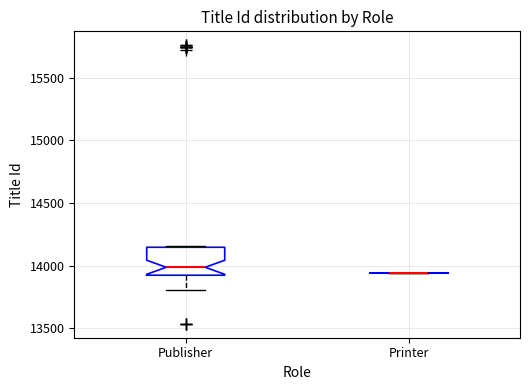

Reading left to right, read every box against the y-axis: the position of its median line, the range the box covers, and the ends of its whiskers. The values are not printed on the chart, so give them approximately, as read against the axis.

Publisher: median 14000, box 13900 to 14150, whiskers 13800 to 14150
Printer: box collapsed to a line at 13950, whiskers 13950 to 13950